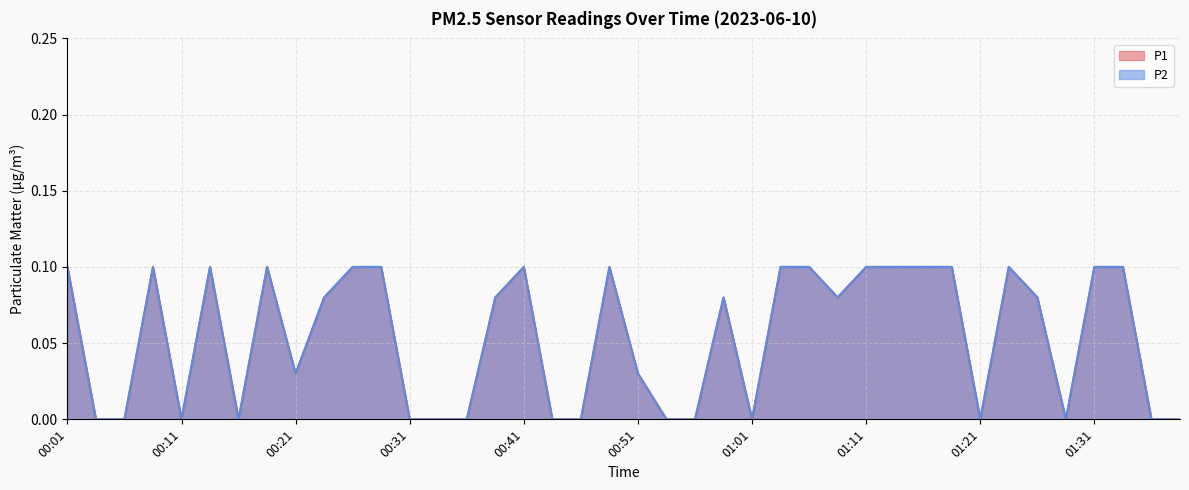

The value of P2 at 00:13 is 0.0. True or false?

False